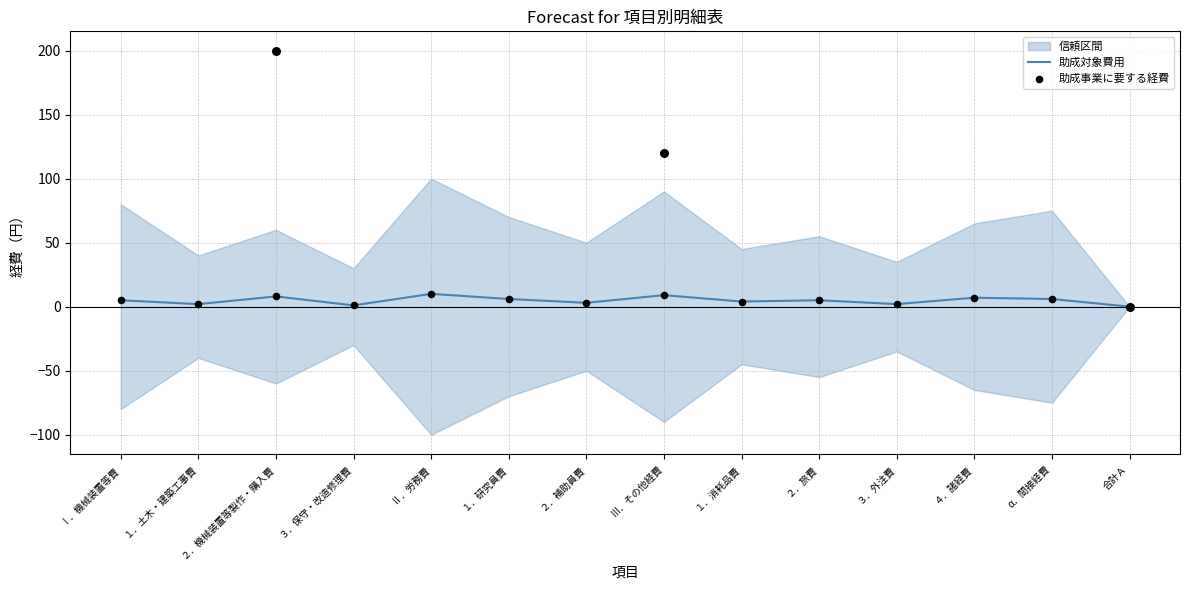

At which category is the sum across all series the highest?

Ⅱ．労務費